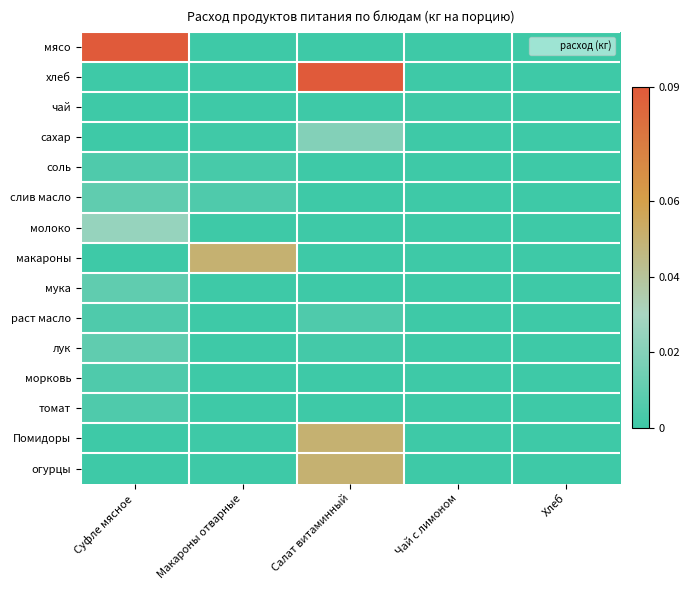

Reading left to right, transcribe all the data shown in this chart.

мясо: Суфле мясное=0.1	Макароны отварные=0.0	Салат витаминный=0.0	Чай с лимоном=0.0	Хлеб=0.0
хлеб: Суфле мясное=0.0	Макароны отварные=0.0	Салат витаминный=0.1	Чай с лимоном=0.0	Хлеб=0.0
чай: Суфле мясное=0.0	Макароны отварные=0.0	Салат витаминный=0.0	Чай с лимоном=0.0	Хлеб=0.0
сахар: Суфле мясное=0.0	Макароны отварные=0.0	Салат витаминный=0.0	Чай с лимоном=0.0	Хлеб=0.0
соль: Суфле мясное=0.0	Макароны отварные=0.0	Салат витаминный=0.0	Чай с лимоном=0.0	Хлеб=0.0
слив масло: Суфле мясное=0.0	Макароны отварные=0.0	Салат витаминный=0.0	Чай с лимоном=0.0	Хлеб=0.0
молоко: Суфле мясное=0.0	Макароны отварные=0.0	Салат витаминный=0.0	Чай с лимоном=0.0	Хлеб=0.0
макароны: Суфле мясное=0.0	Макароны отварные=0.1	Салат витаминный=0.0	Чай с лимоном=0.0	Хлеб=0.0
мука: Суфле мясное=0.0	Макароны отварные=0.0	Салат витаминный=0.0	Чай с лимоном=0.0	Хлеб=0.0
раст масло: Суфле мясное=0.0	Макароны отварные=0.0	Салат витаминный=0.0	Чай с лимоном=0.0	Хлеб=0.0
лук: Суфле мясное=0.0	Макароны отварные=0.0	Салат витаминный=0.0	Чай с лимоном=0.0	Хлеб=0.0
морковь: Суфле мясное=0.0	Макароны отварные=0.0	Салат витаминный=0.0	Чай с лимоном=0.0	Хлеб=0.0
томат: Суфле мясное=0.0	Макароны отварные=0.0	Салат витаминный=0.0	Чай с лимоном=0.0	Хлеб=0.0
Помидоры: Суфле мясное=0.0	Макароны отварные=0.0	Салат витаминный=0.1	Чай с лимоном=0.0	Хлеб=0.0
огурцы: Суфле мясное=0.0	Макароны отварные=0.0	Салат витаминный=0.1	Чай с лимоном=0.0	Хлеб=0.0